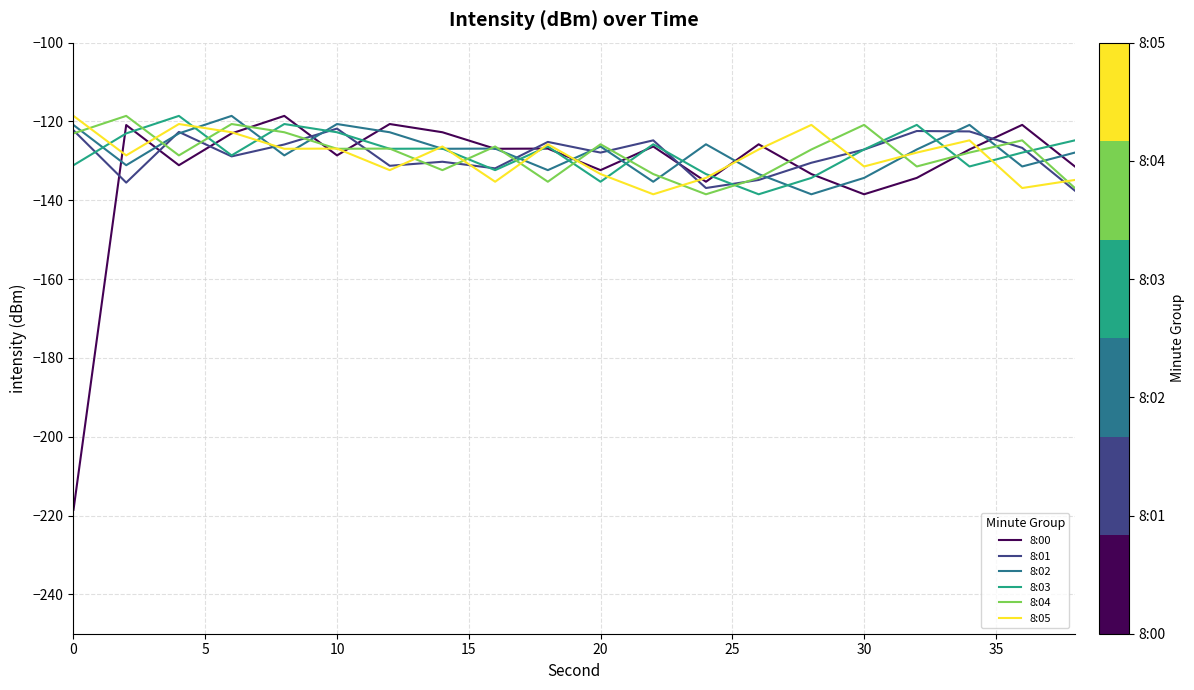

What is the smallest value displayed?

-218.6